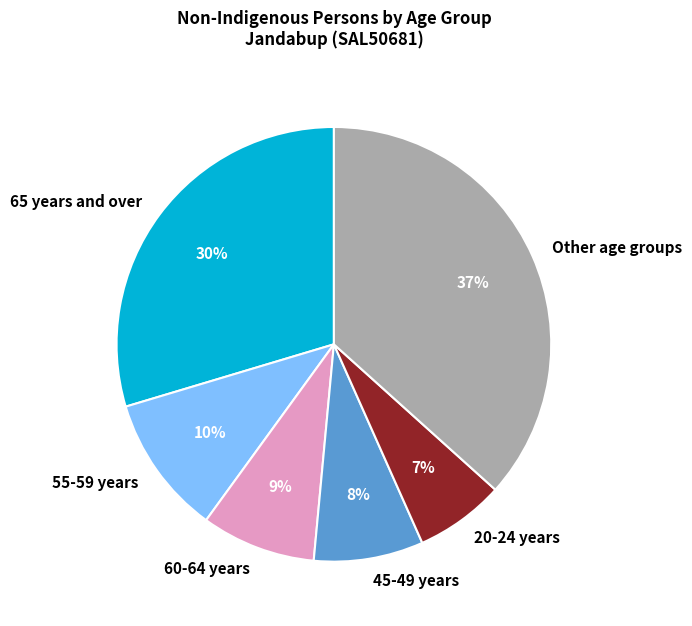

What percentage is the 65 years and over slice, to the nearest percent?

30%